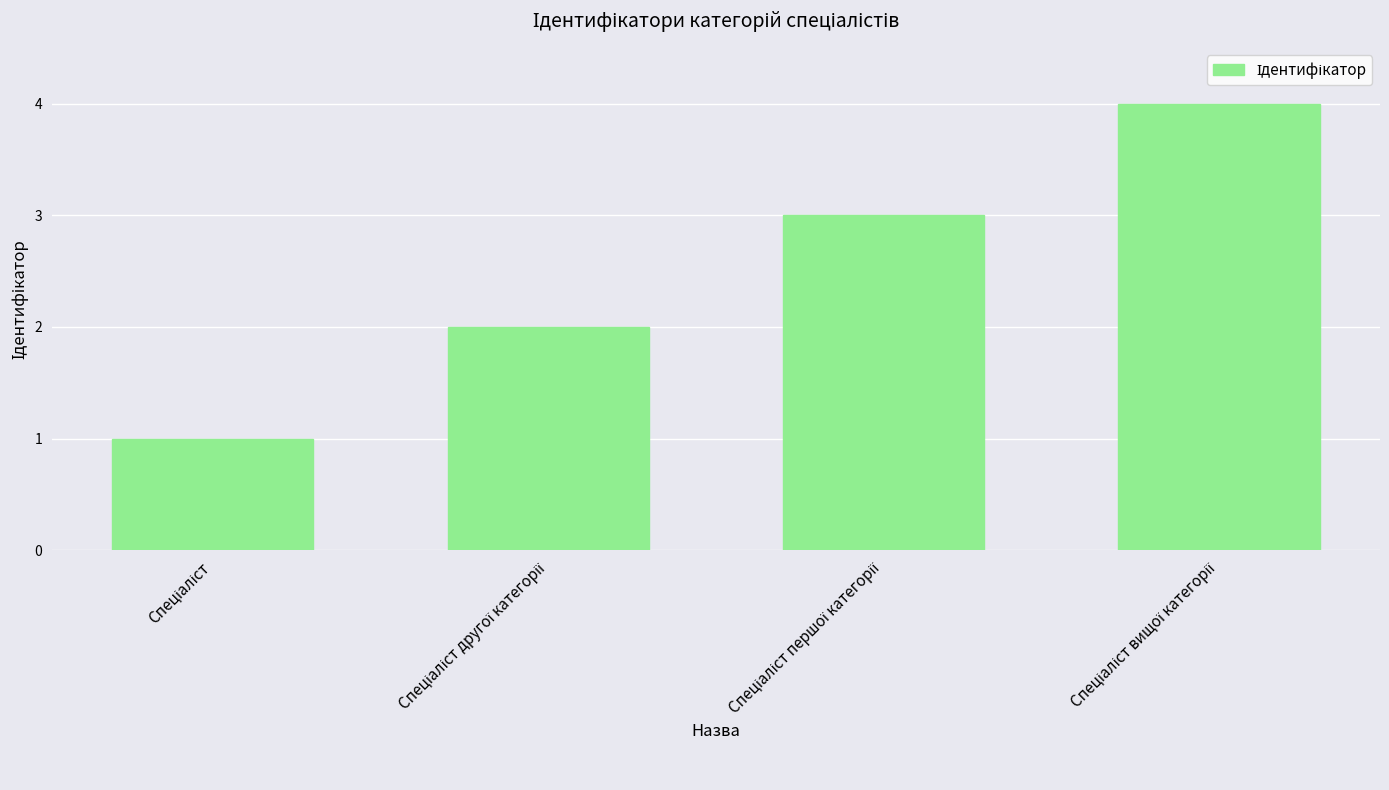

What is the sum of all values?

10